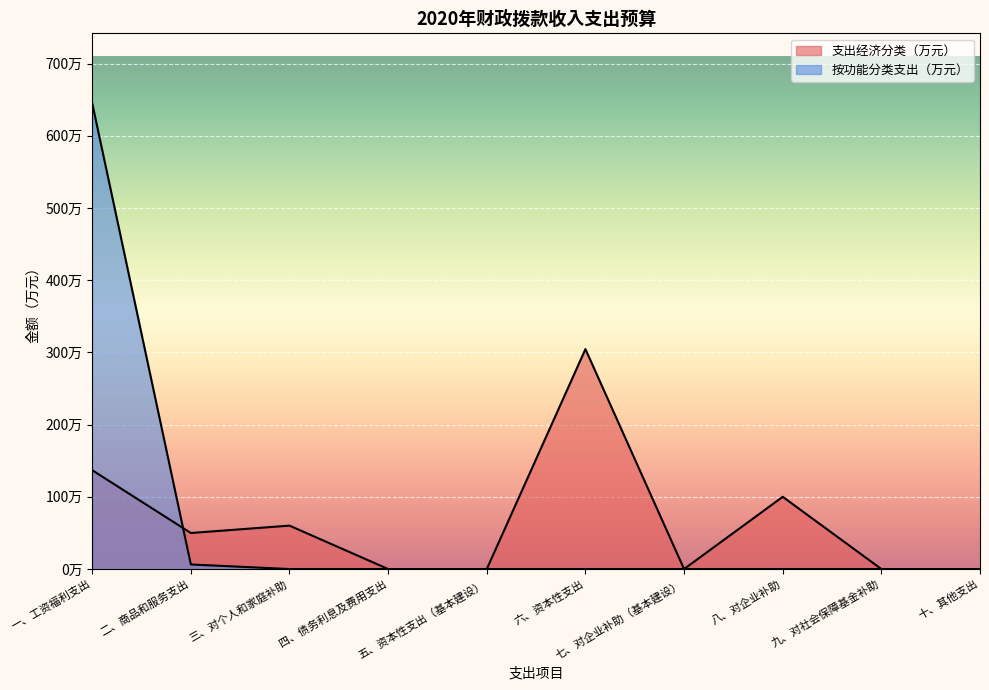

Is the value of 按功能分类支出（万元） at 七、对企业补助（基本建设） greater than the value of 支出经济分类（万元） at 三、对个人和家庭补助?

No